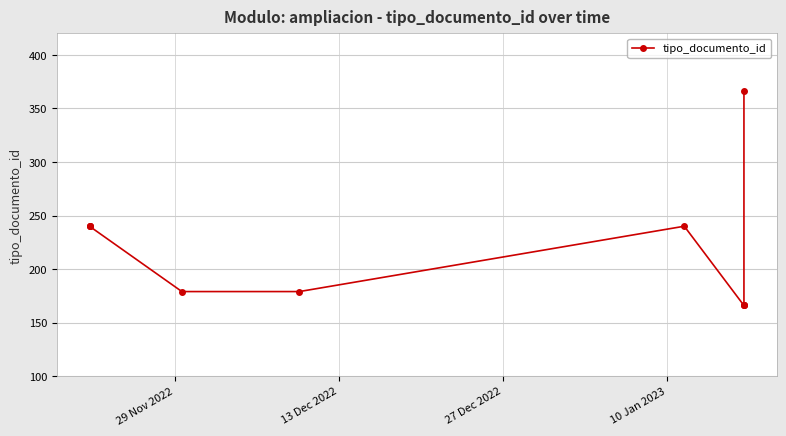

Reading right to left, what are all the values shown in this chart?

366	166	166	166	240	179	179	240	240	240